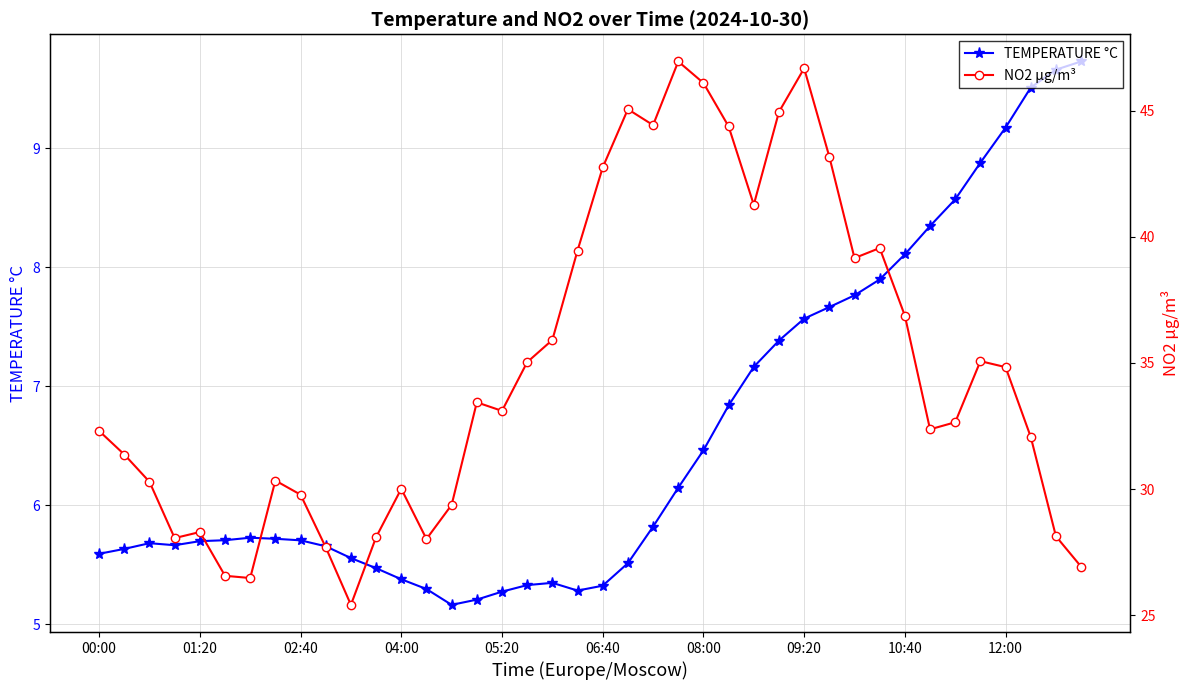

What are all the series names shown in the legend?

TEMPERATURE °C, NO2 µg/m³